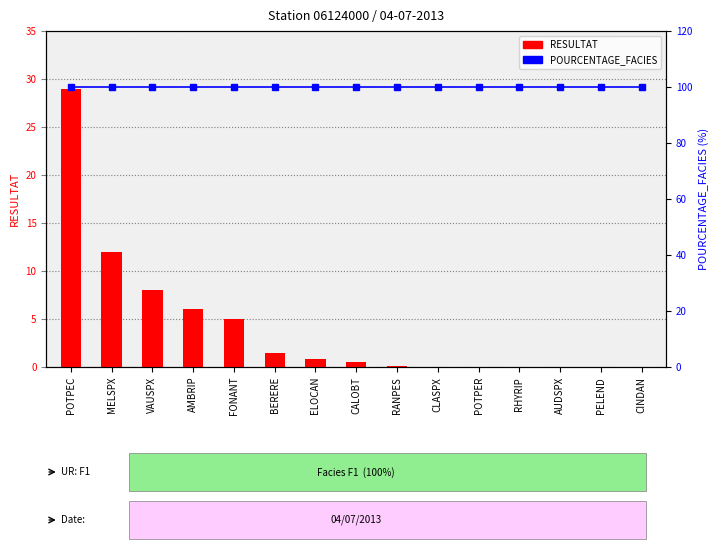

What is the difference between the second highest and second lowest values in the RESULTAT series?

12.0